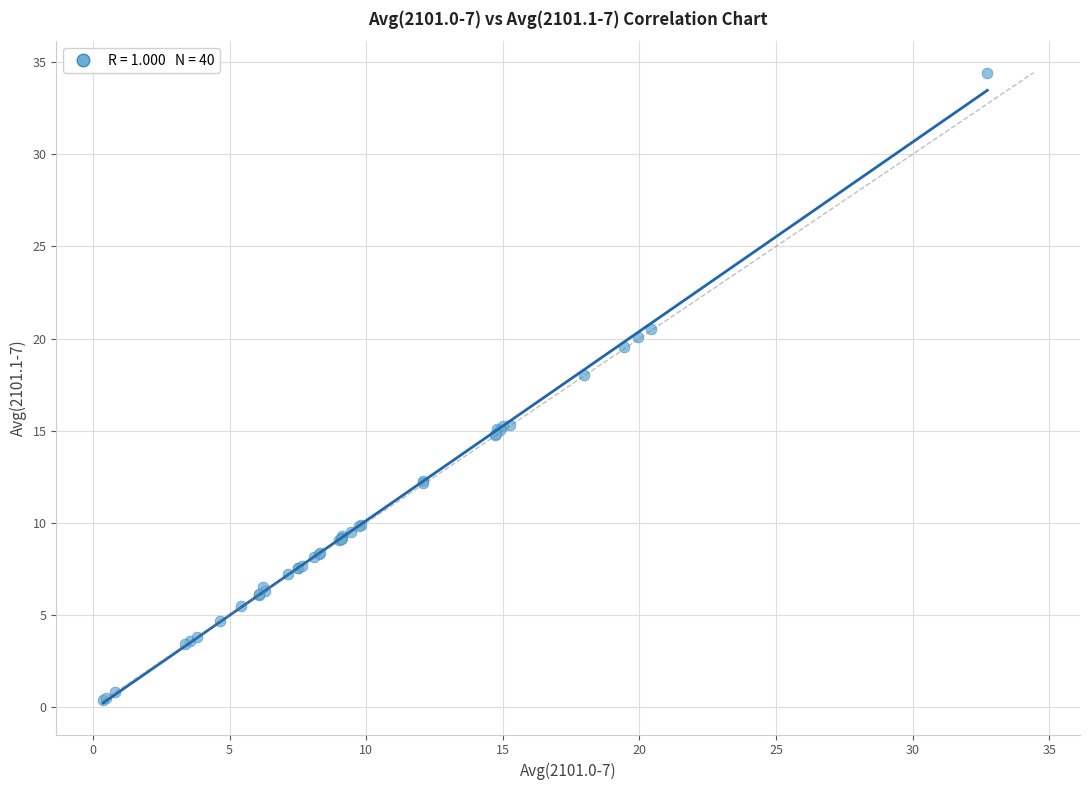

What Y value in the scatter plot is closest to 17?

18.0